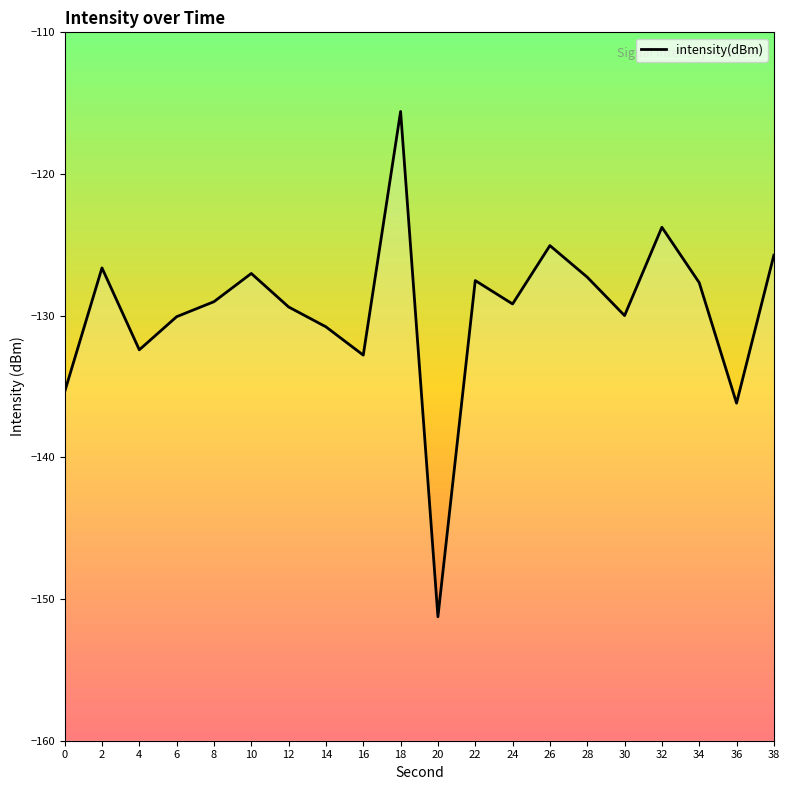

How many lines are shown in the chart?

1